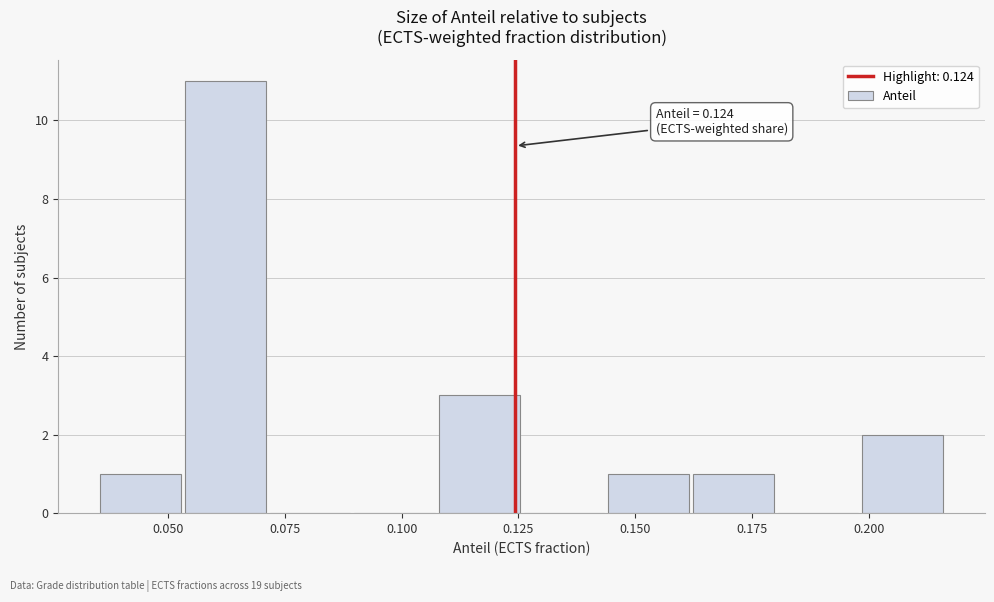

Read against the x-axis, roughly where is the centre of the tallest bar?

0.060